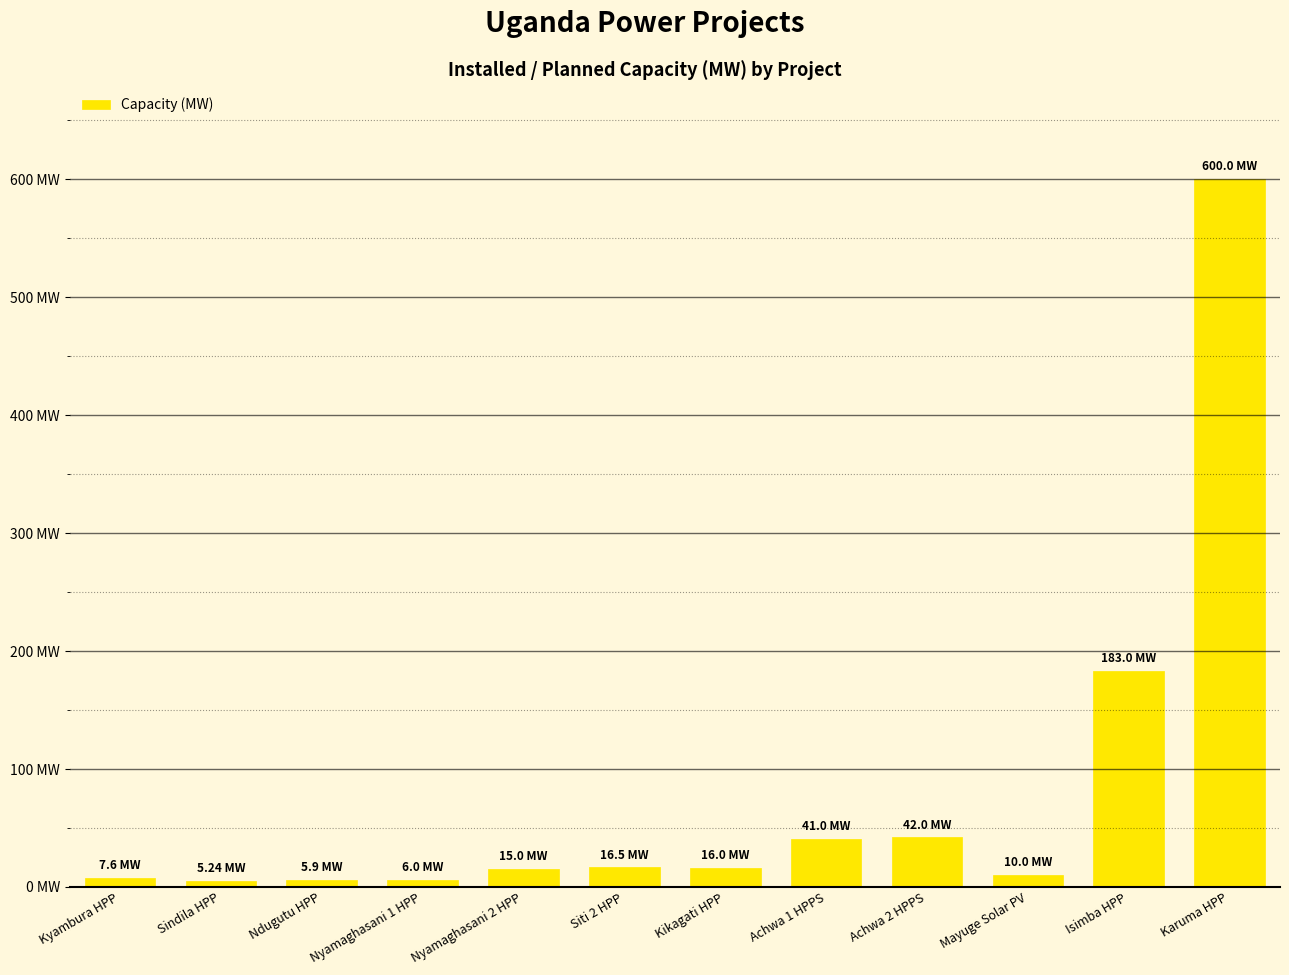

What is the label of the 5th bar from the right?

Achwa 1 HPPS